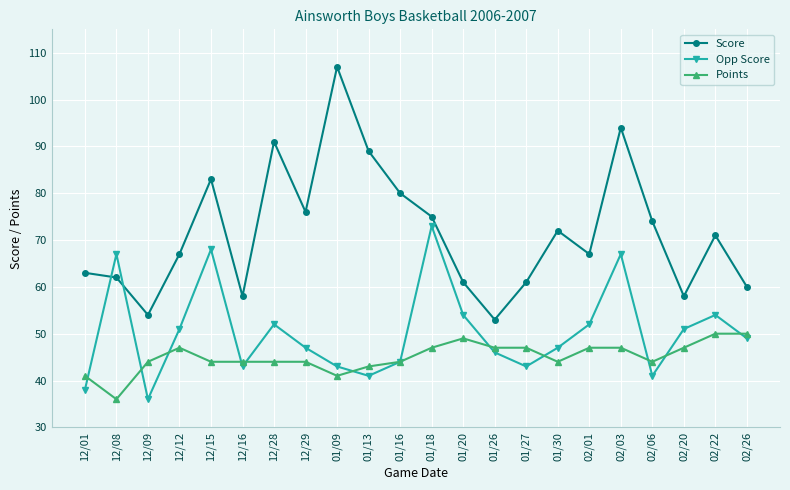

Is it true that Score equals 98 at 01/30?

False